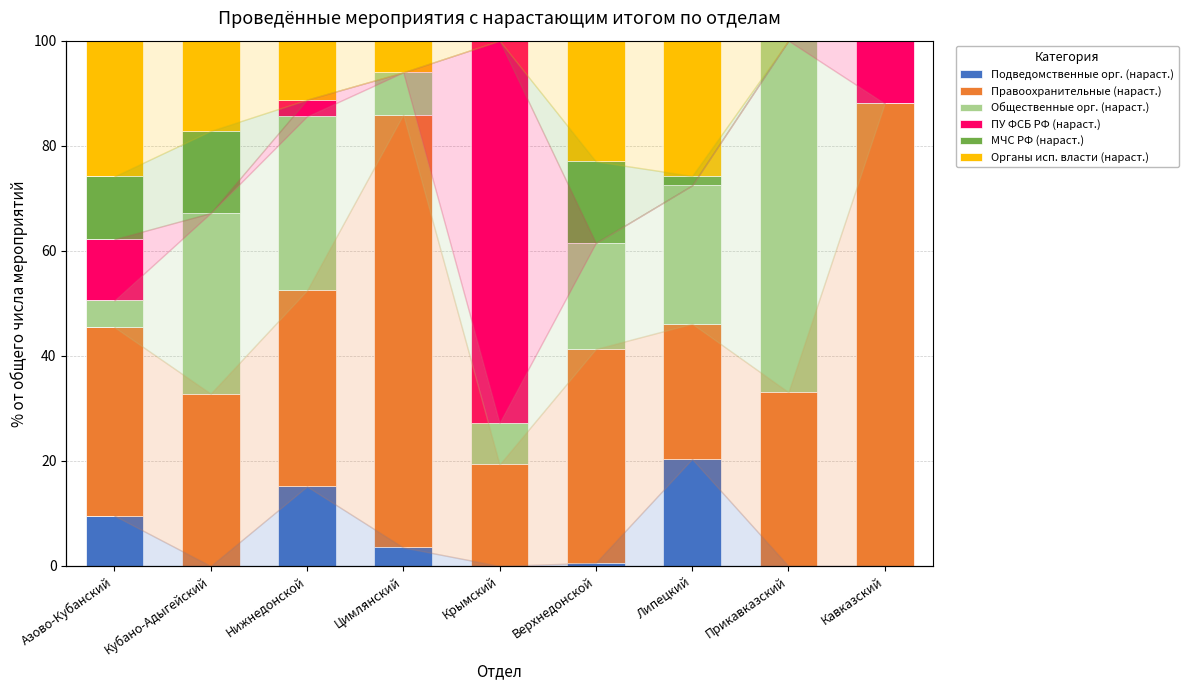

At how many categories does at least one series exceed 65?

4